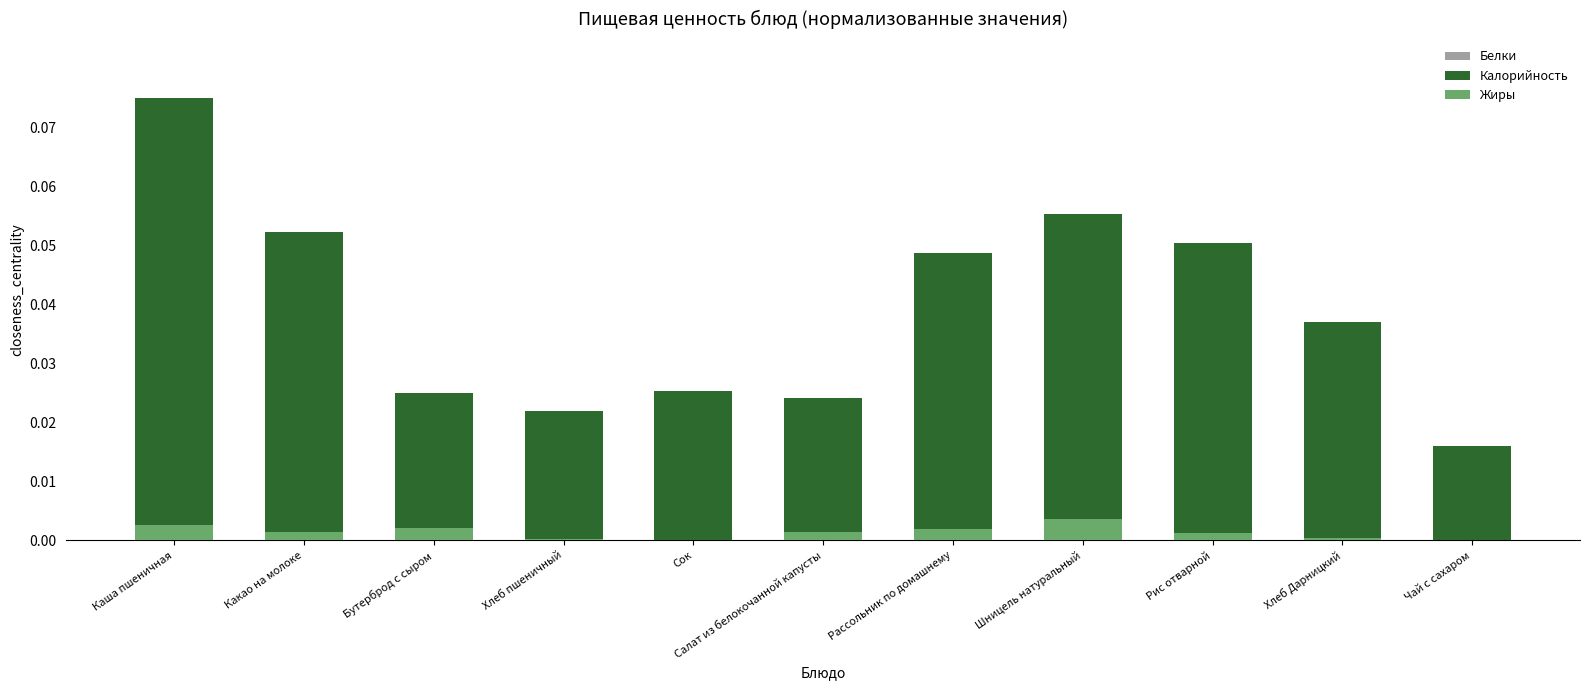

What is the label of the 2nd bar from the right?

Хлеб Дарницкий